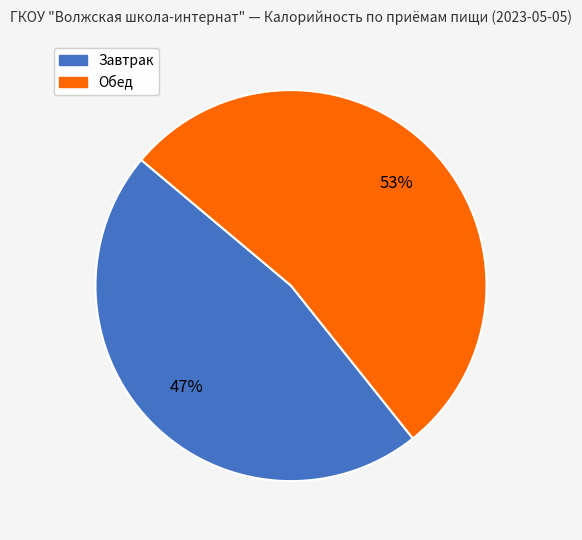

Is there a majority slice in this chart?

Yes